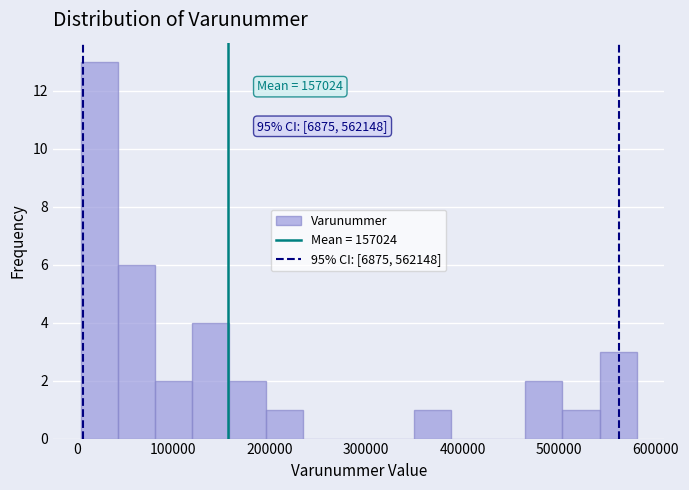

Read against the x-axis, roughly where is the centre of the tallest bar?

20000